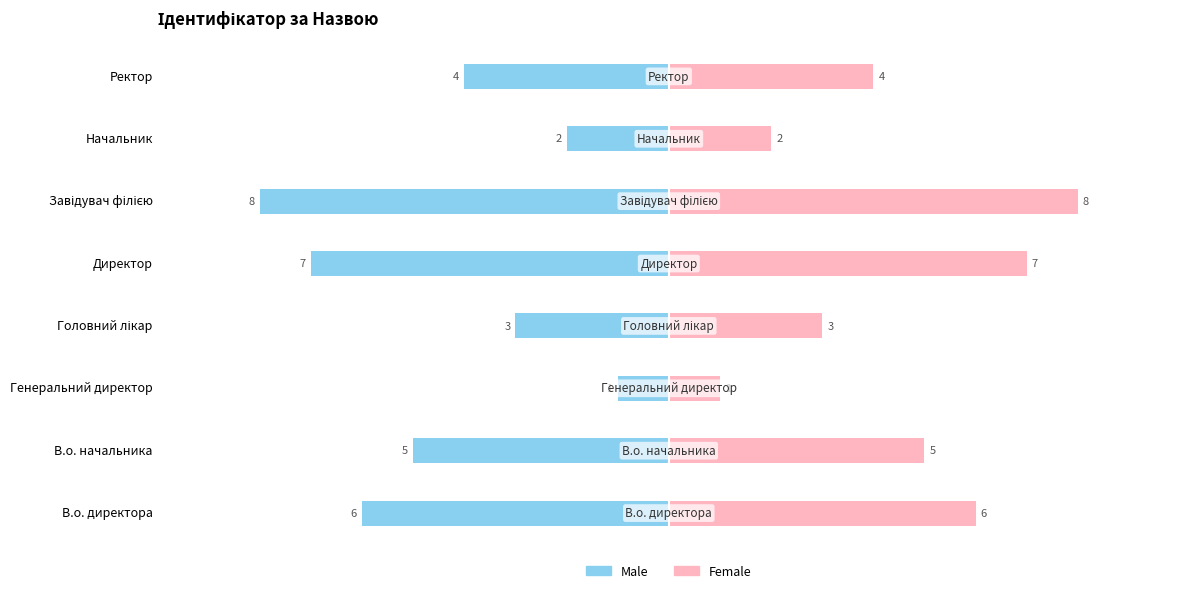

Read the Female value at Головний лікар.

3